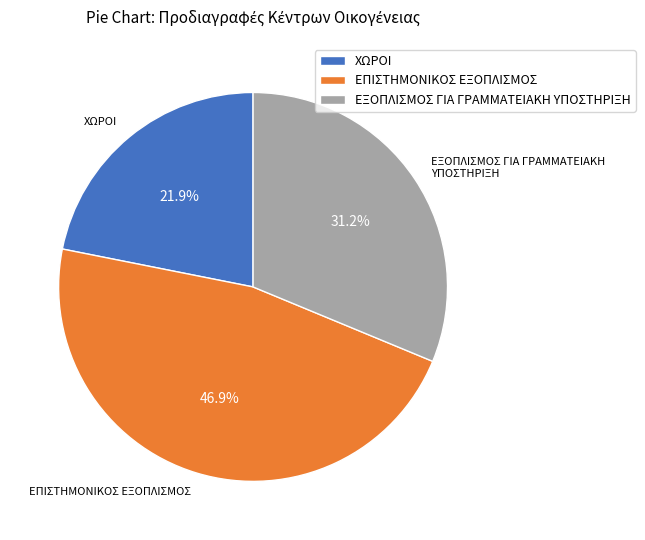

Does ΕΠΙΣΤΗΜΟΝΙΚΟΣ ΕΞΟΠΛΙΣΜΟΣ represent more than half of the total?

No